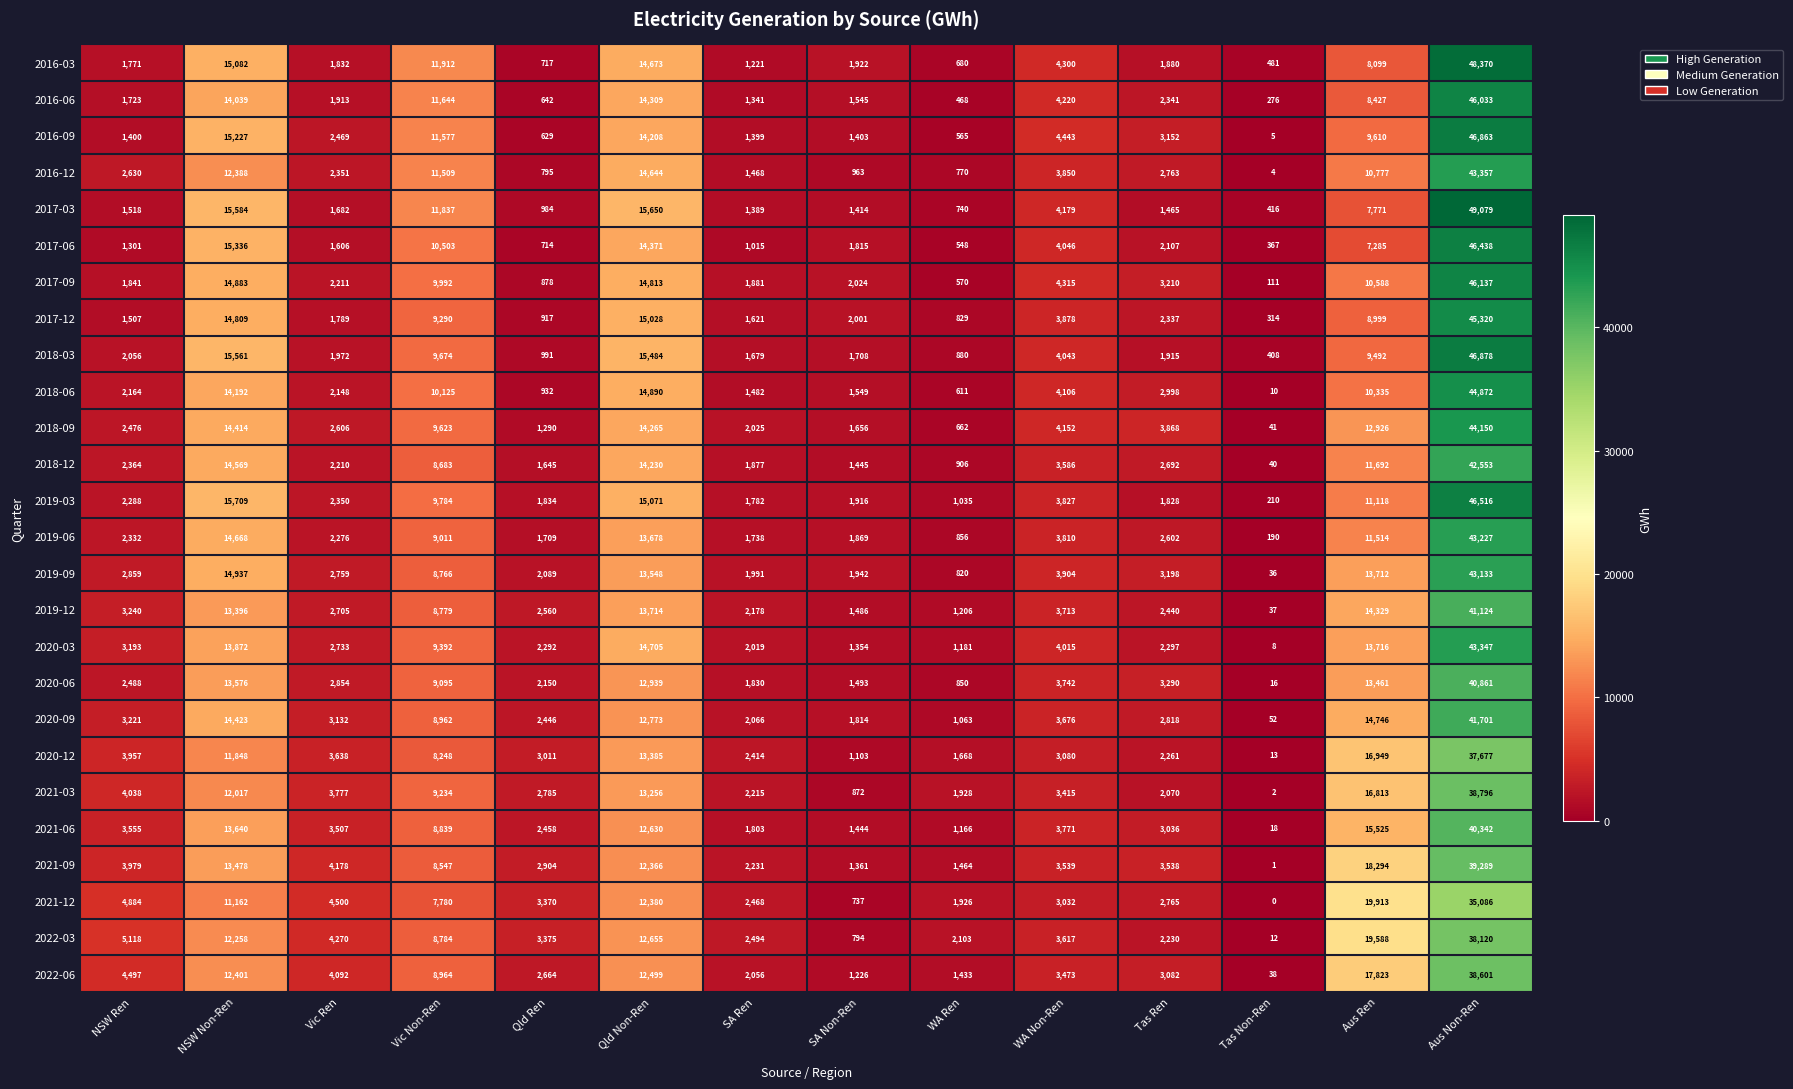

Rank the series at SA Non-Ren from highest to lowest value.

2017-09, 2017-12, 2019-09, 2016-03, 2019-03, 2019-06, 2017-06, 2020-09, 2018-03, 2018-09, 2018-06, 2016-06, 2020-06, 2019-12, 2018-12, 2021-06, 2017-03, 2016-09, 2021-09, 2020-03, 2022-06, 2020-12, 2016-12, 2021-03, 2022-03, 2021-12